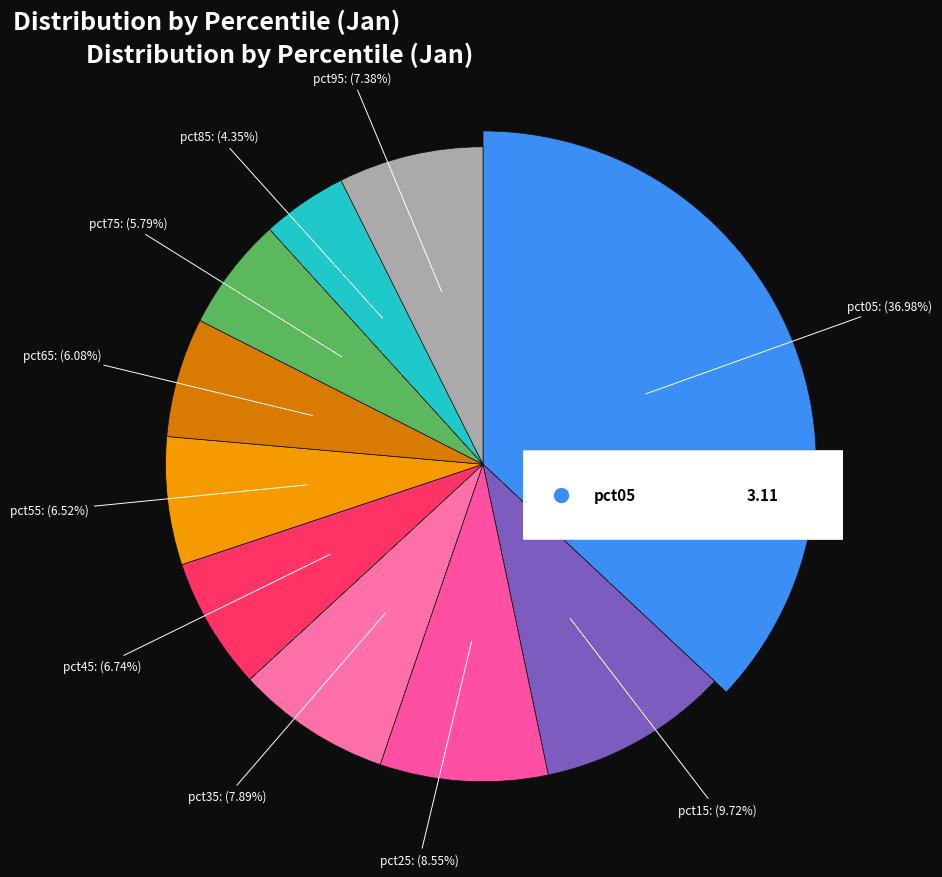

What is the smallest slice in the pie chart?

pct85